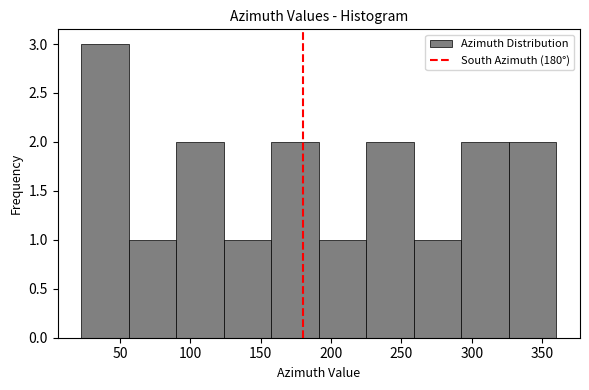

Reading left to right, list every bar in this chart as the range it spans on the x-axis followed by its height. Neither the bar edges nor the heights are printed on the chart, so give them approximately, as read against the axes.

25 to 55: 3
55 to 90: 1
90 to 125: 2
125 to 160: 1
160 to 190: 2
190 to 225: 1
225 to 260: 2
260 to 295: 1
295 to 325: 2
325 to 360: 2